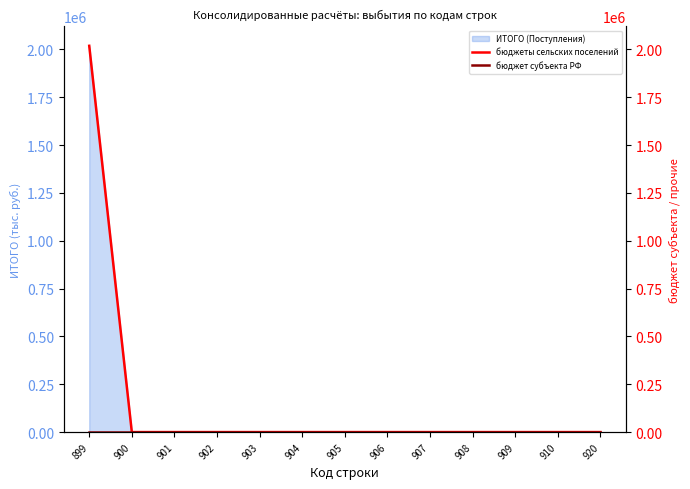

What is the highest value of the бюджеты сельских поселений series?

2019197